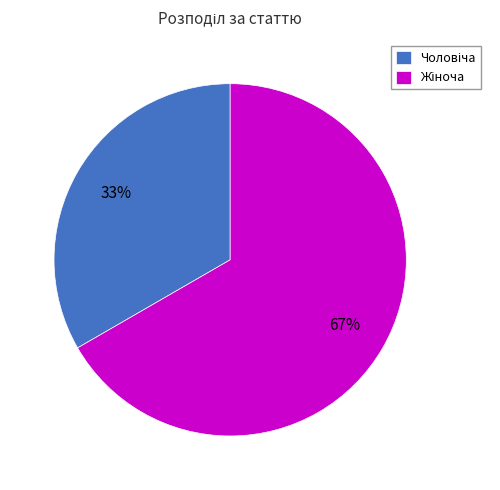

To the nearest percent, what is the average slice percentage?

50%